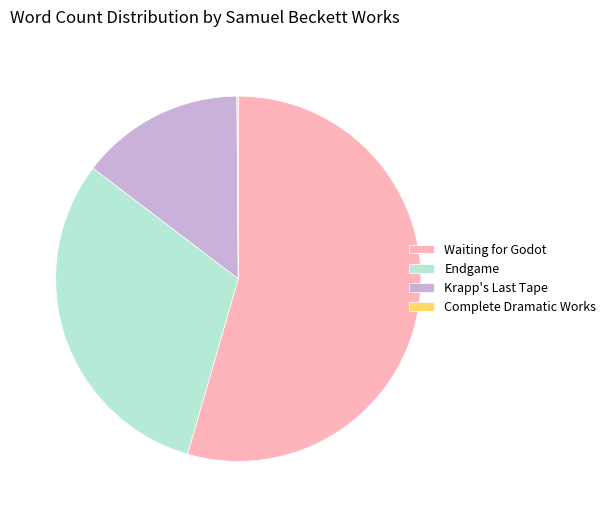

Which category has the biggest portion of the pie?

Waiting for Godot